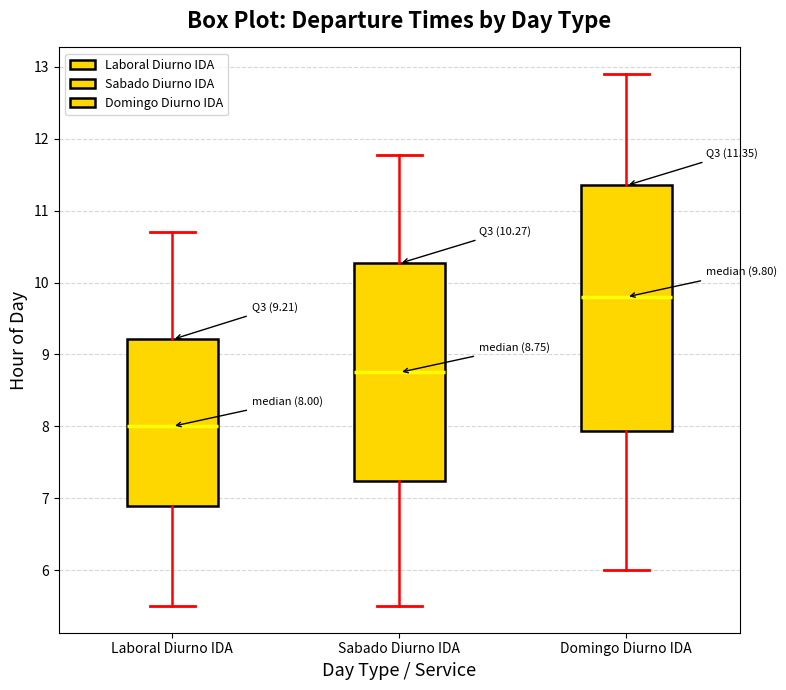

Which box is the tallest, from its lower edge to its upper edge?

Domingo Diurno IDA